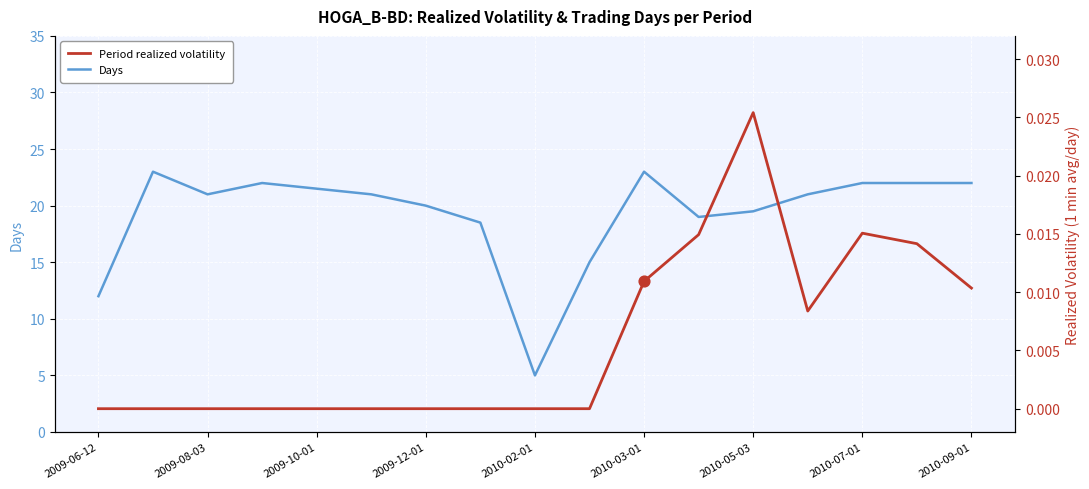

Which series has the largest total across all categories?

Days